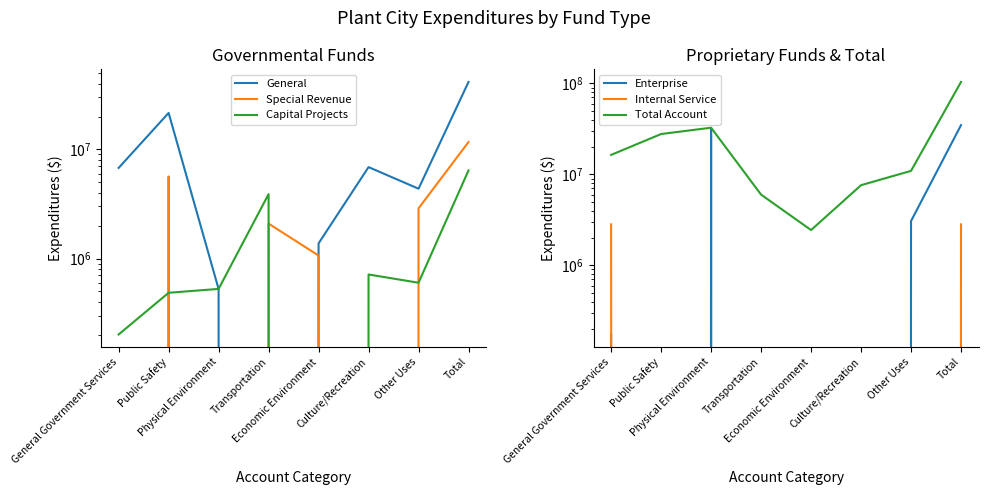

Is it true that Internal Service equals 0 at Economic Environment?

True